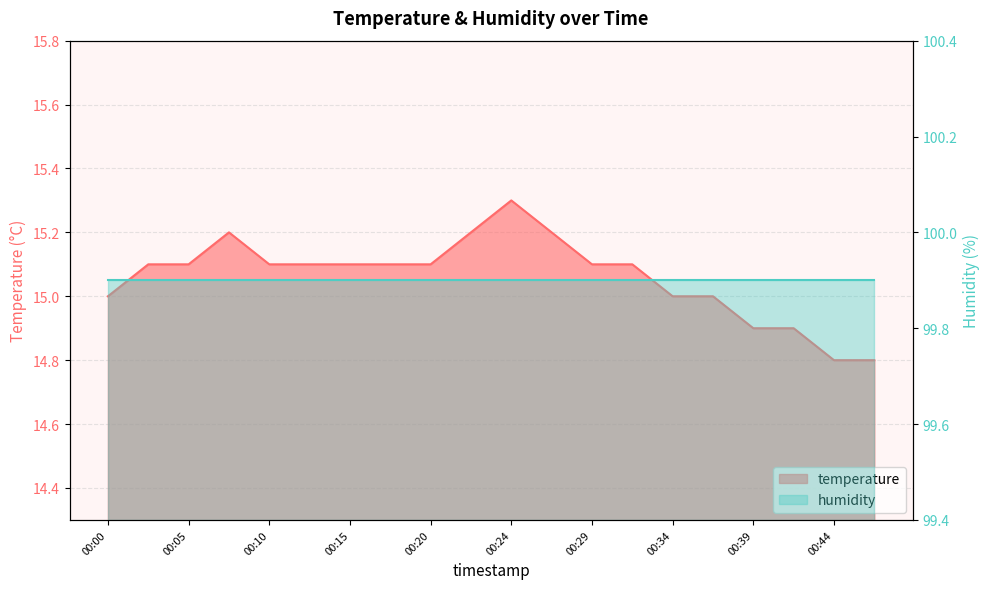

What is the maximum value shown in the chart?

15.3